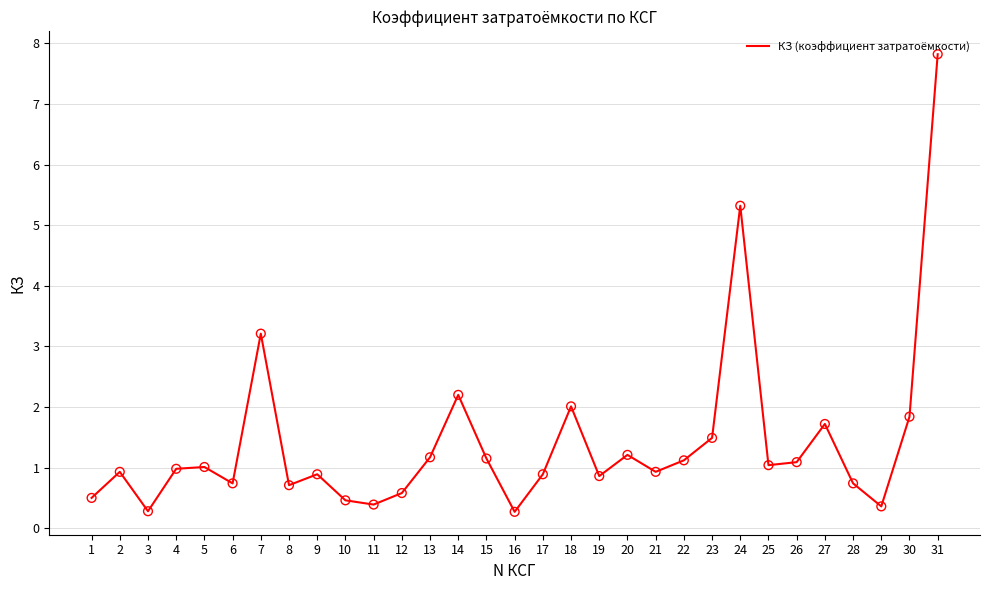

Between 23 and 9, which is larger?

23